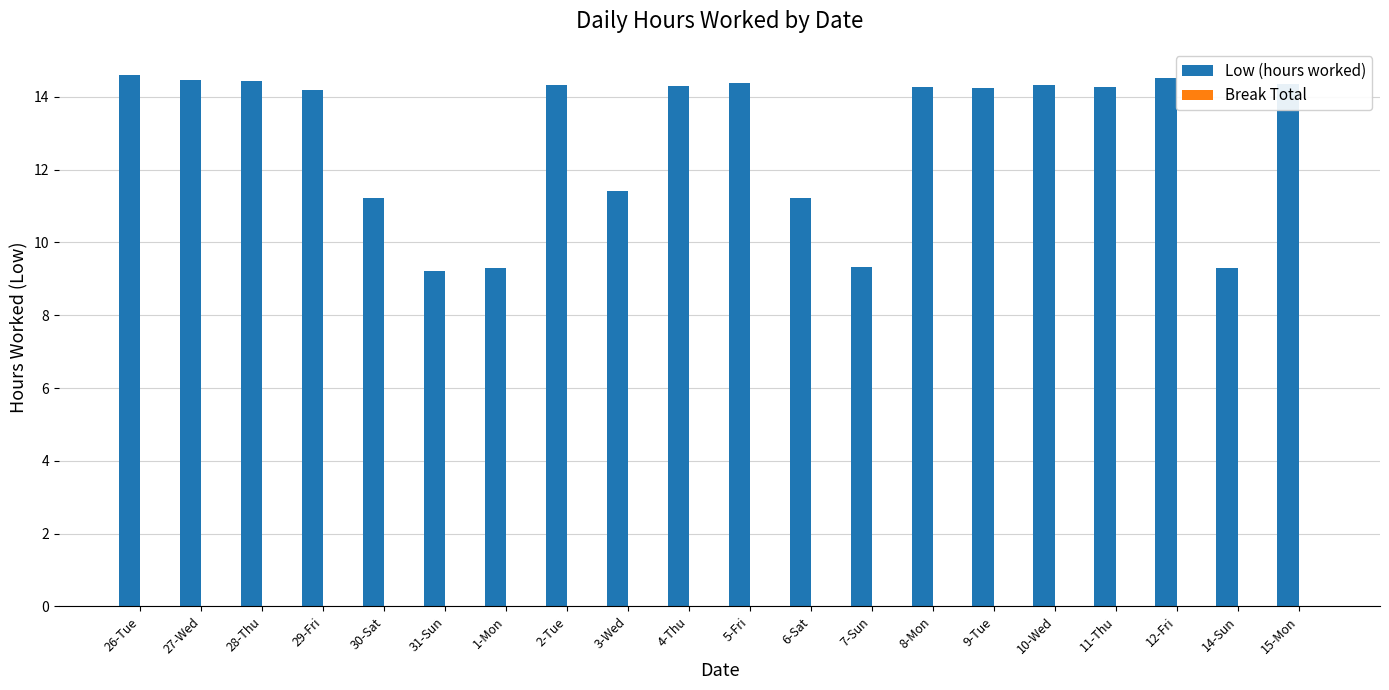

What is the sum of all values?

257.7